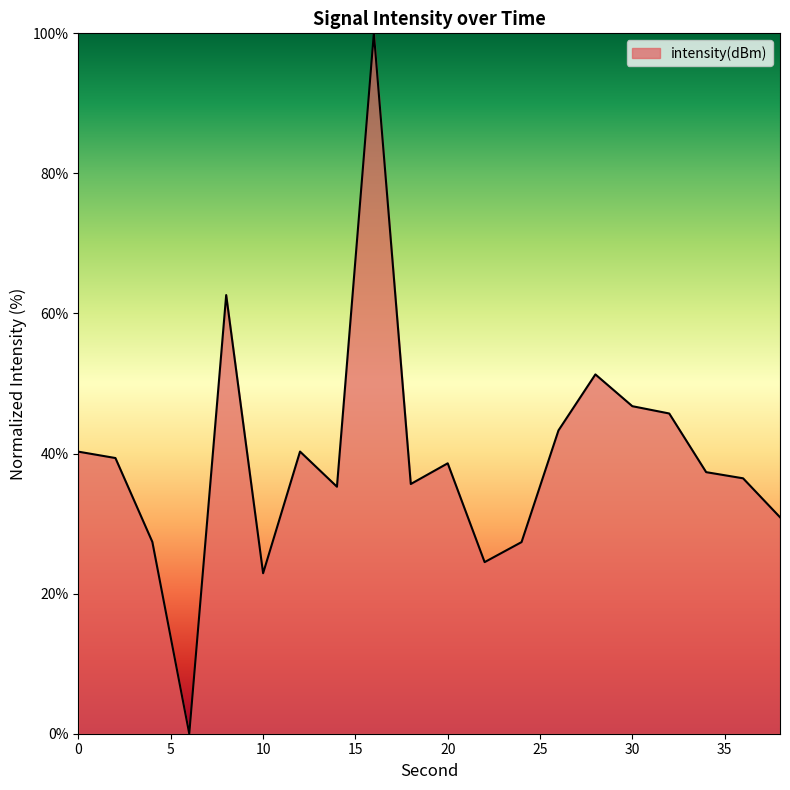

What is the difference between the maximum and minimum values?

100.0